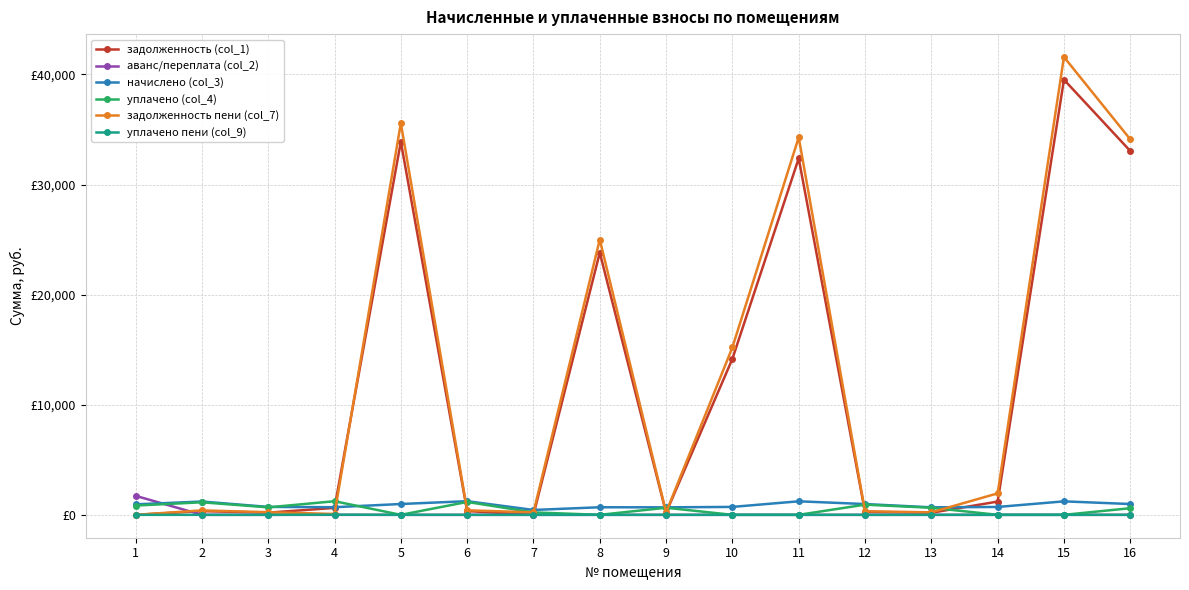

Which series has the largest total across all categories?

задолженность пени (col_7)